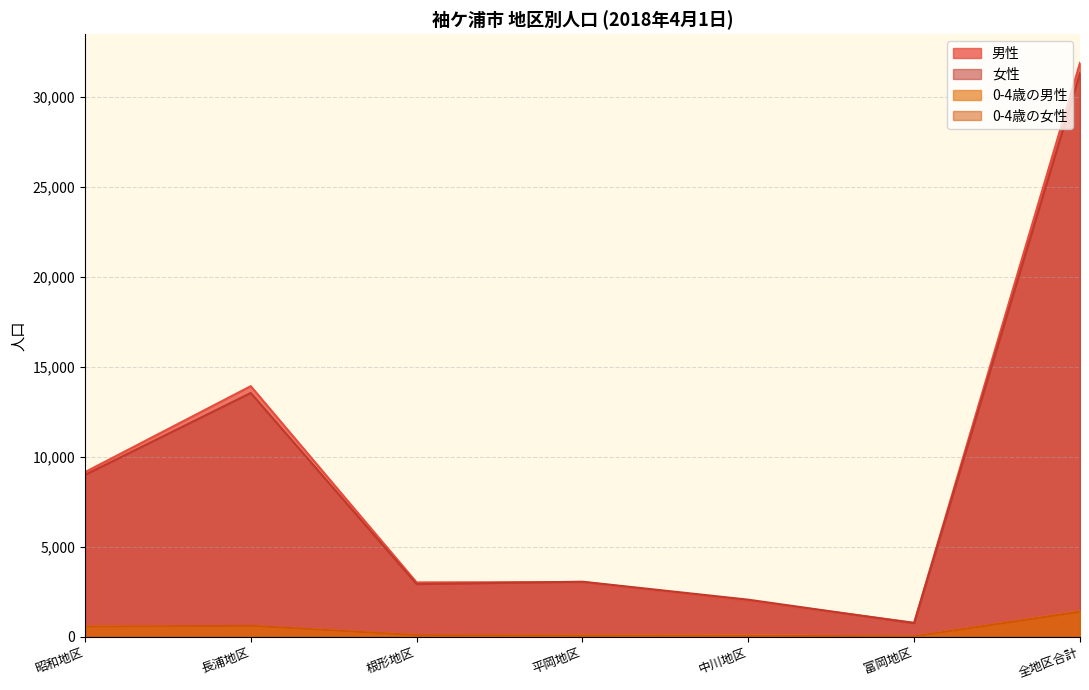

True or false: 0-4歳の男性 has a value of 79 at 平岡地区.

True